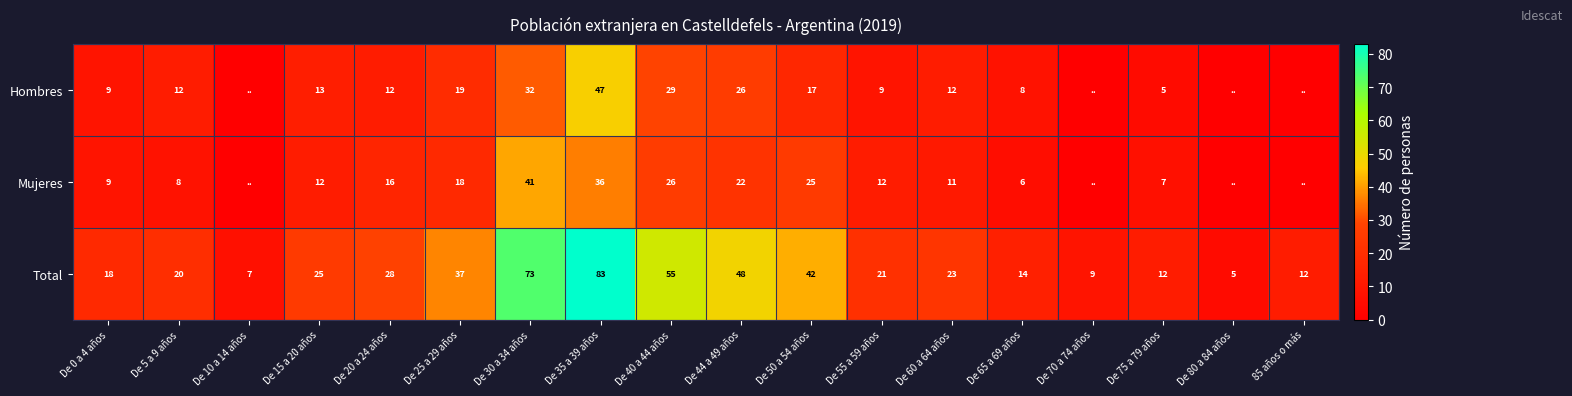

The Hombres series shows 17 at De 50 a 54 años. True or false?

True